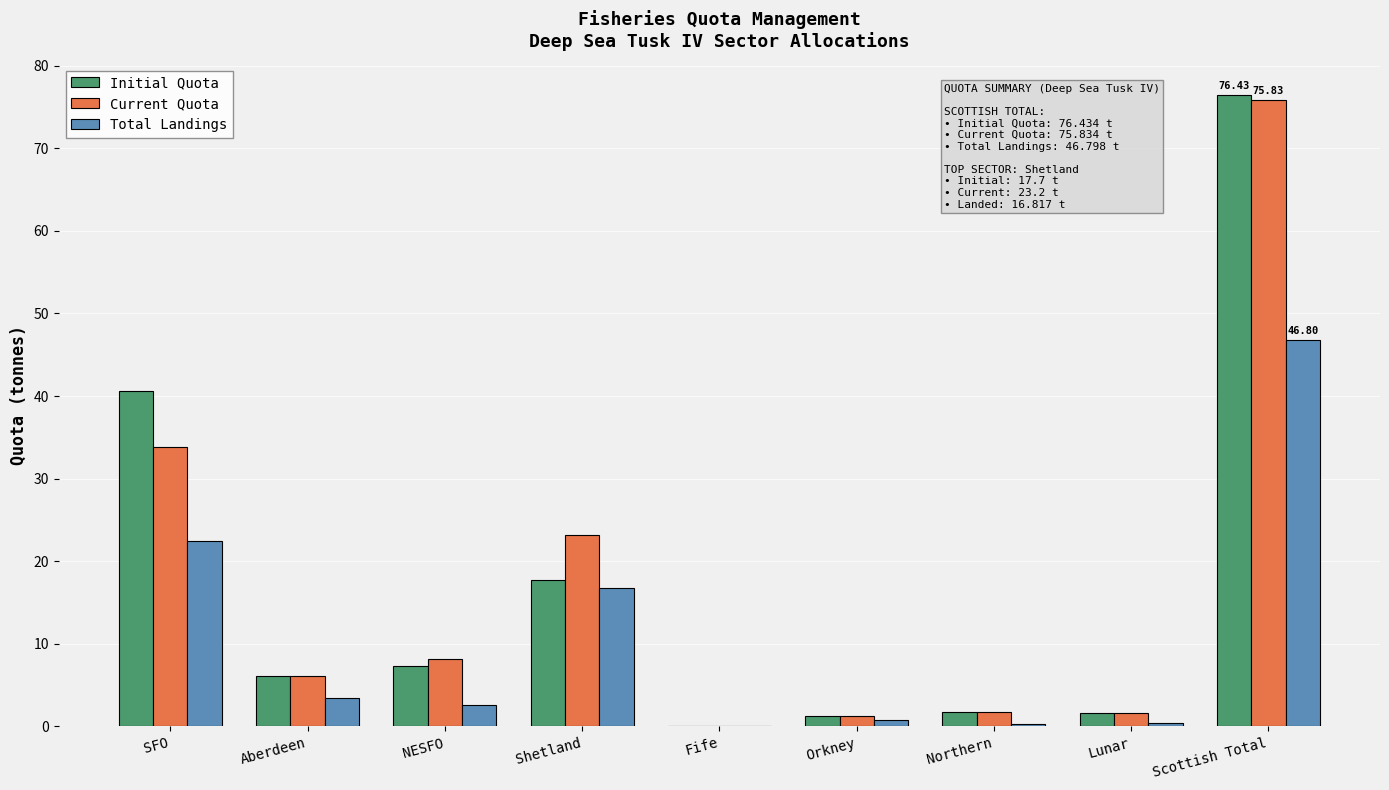

Which label corresponds to the largest value in the chart?

Scottish Total